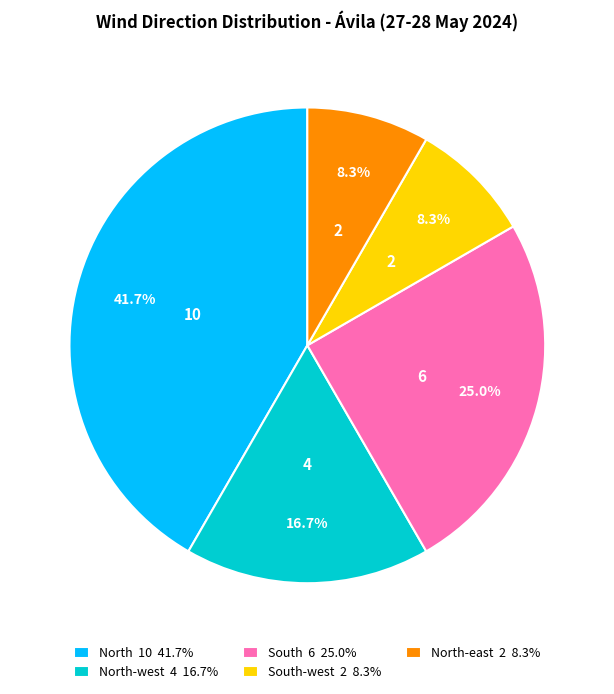

Approximately how many times larger is the value at North-east 2 8.3% compared to South-west 2 8.3%?

1.0